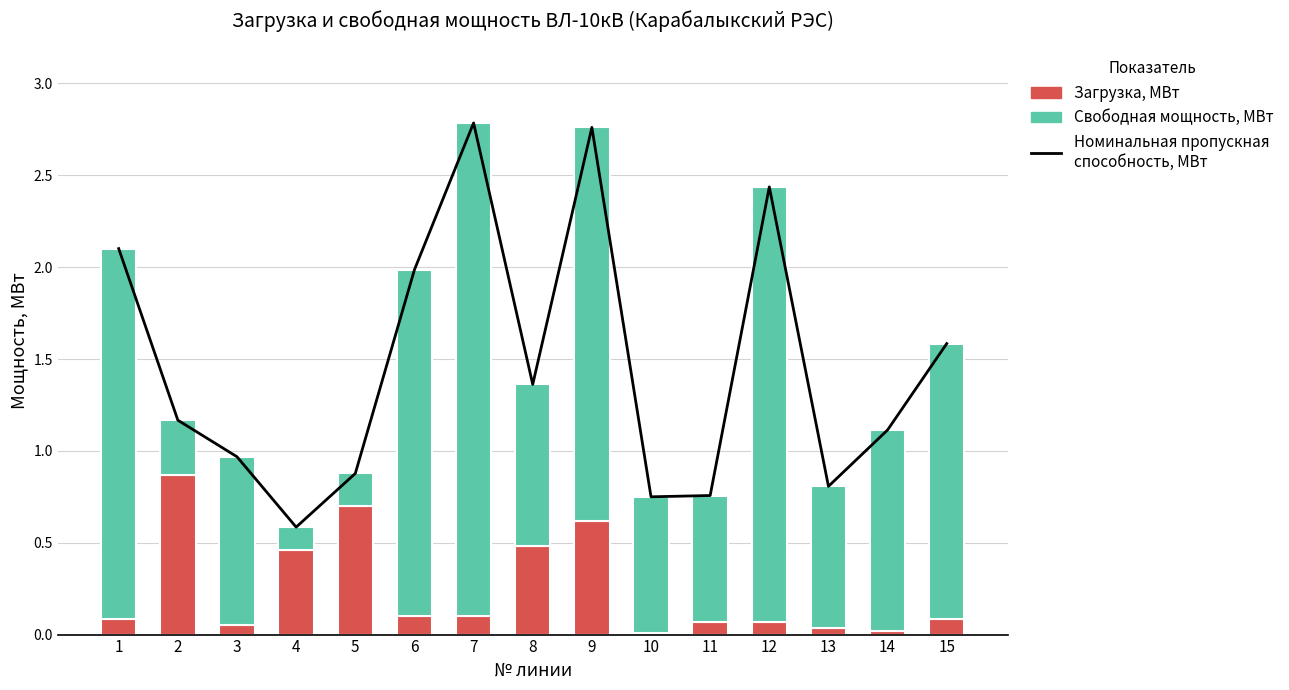

The Свободная мощность, МВт series shows 0.3 at 2. True or false?

True